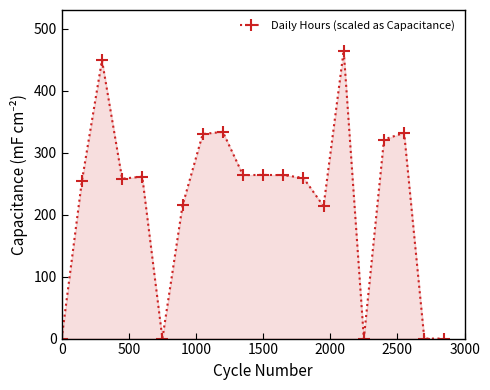

What is the greatest value displayed?

464.4